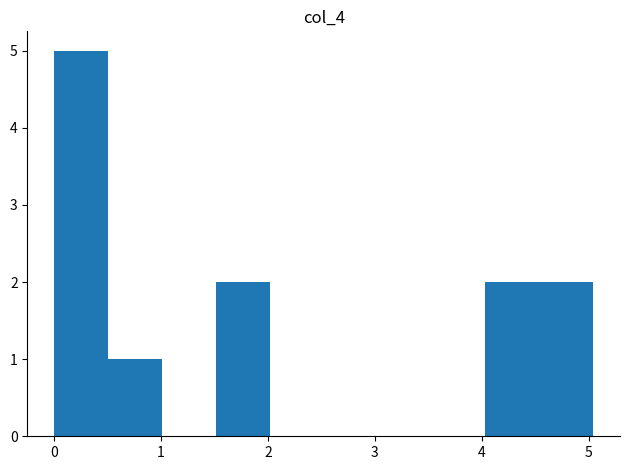

What is the height of the bar covering 0.5 to 1.0 on the x-axis? Neither the bar edges nor the heights are printed on the chart, so give them approximately, as read against the axes.

1